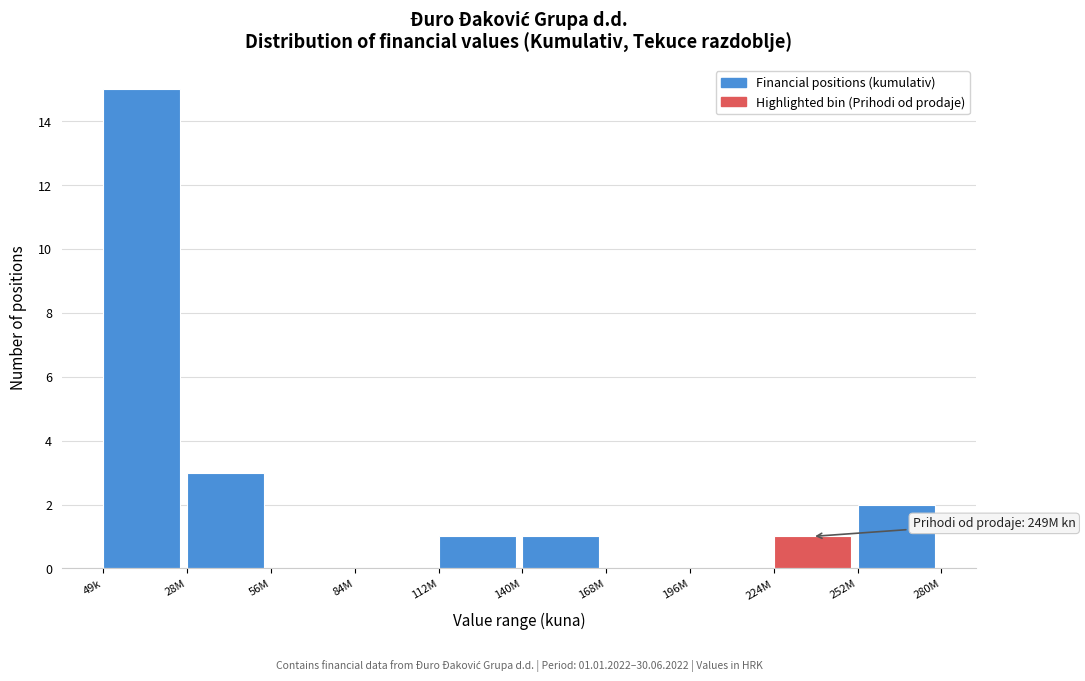

Reading left to right, extract all data points from this chart.

49k=15	28M=3	56M=0	84M=0	112M=1	140M=1	168M=0	196M=0	224M=1	252M=2